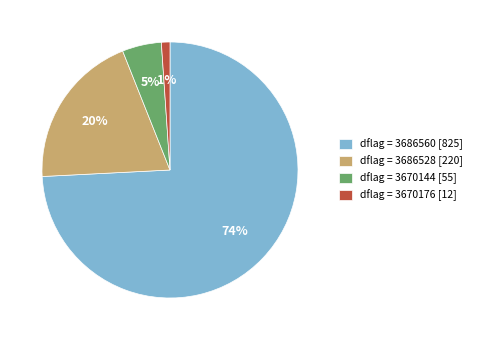

Rank the categories by value from lowest to highest.

dflag = 3670176 [12], dflag = 3670144 [55], dflag = 3686528 [220], dflag = 3686560 [825]